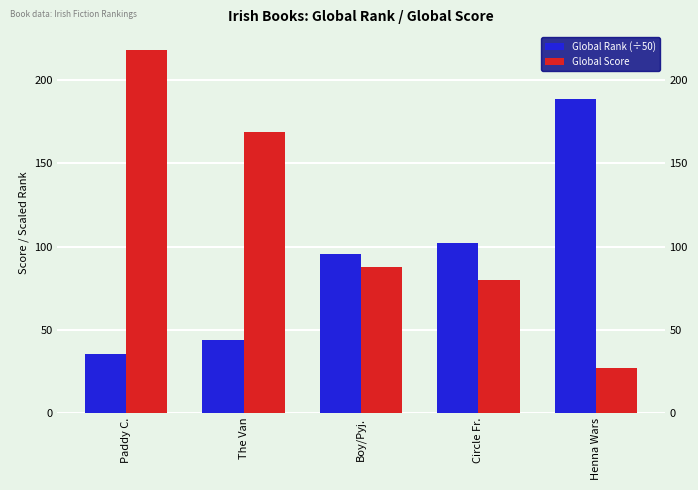

The value of Global Score at Boy/Pyj. is 19.3. True or false?

False